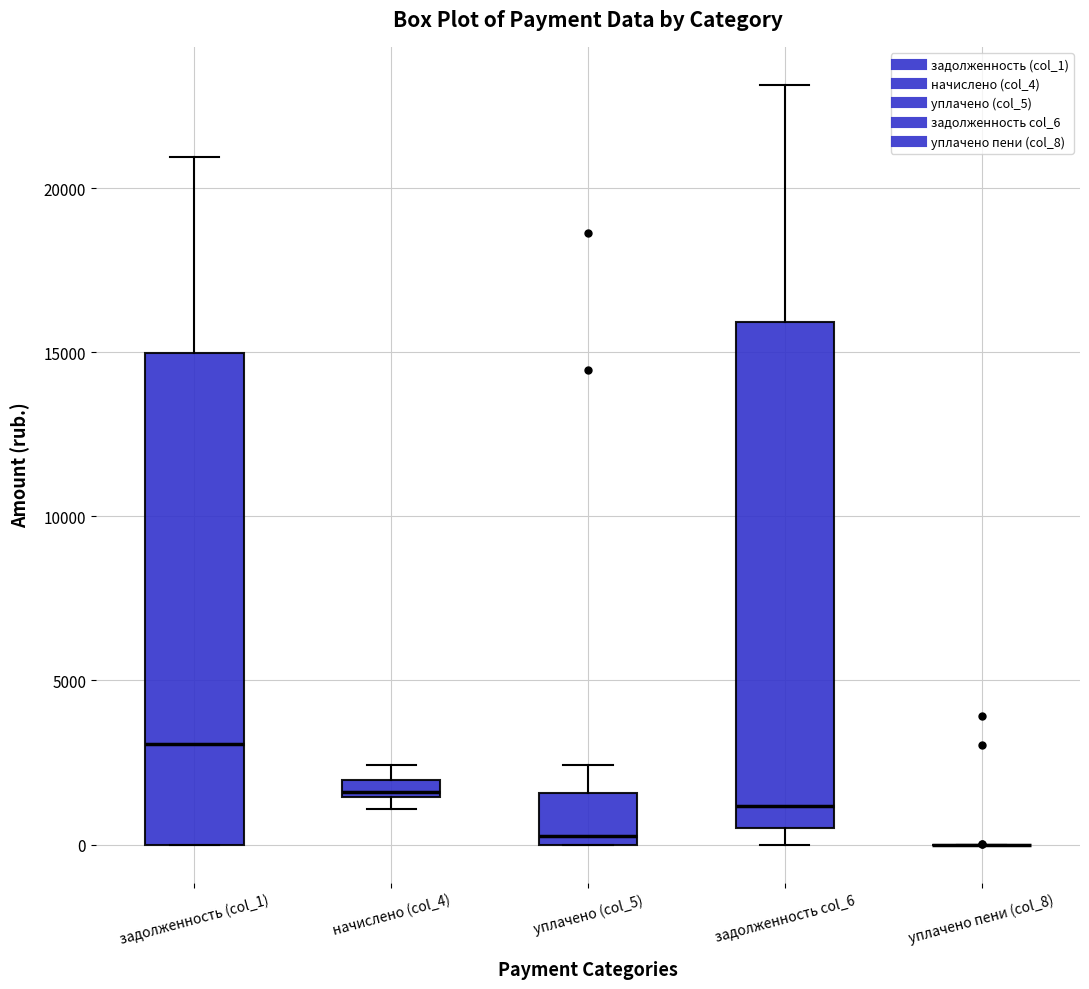

Where is the lower edge of the box for начислено (col_4) on the y-axis? The values are not printed on the chart, so give them approximately, as read against the axis.

1500